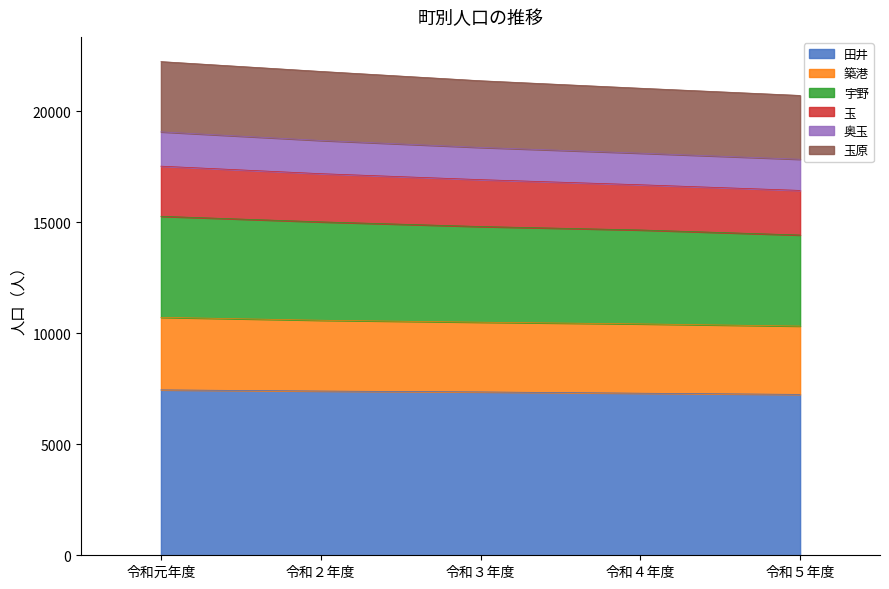

What is the minimum value for 田井?

7249